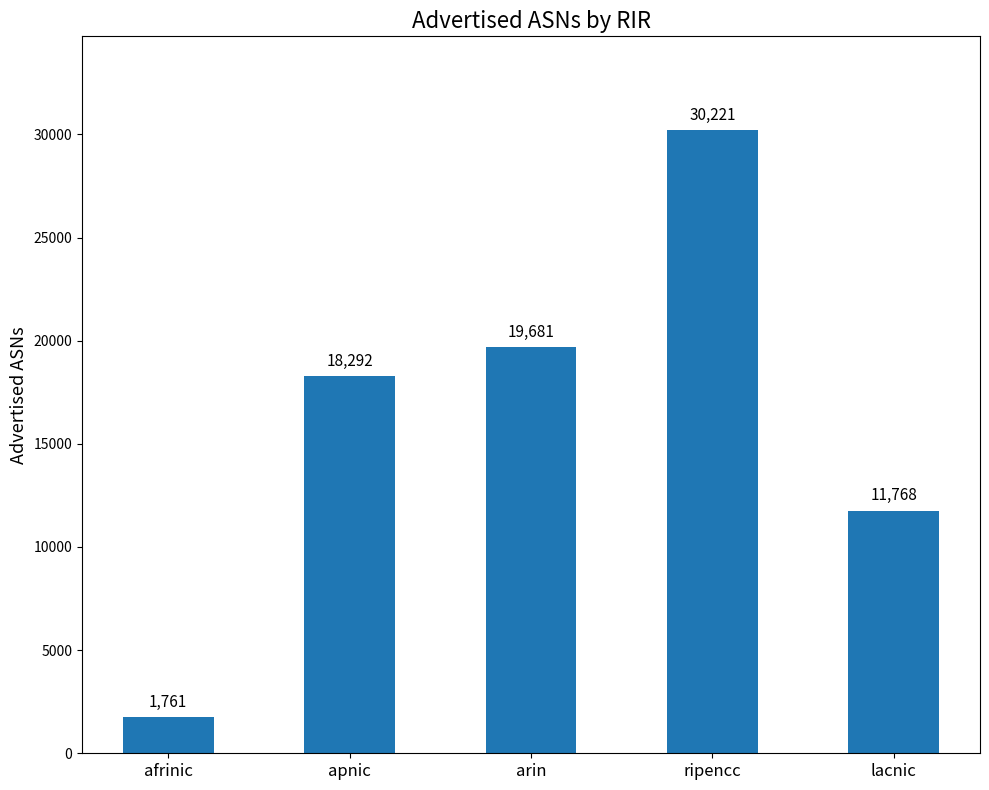

The value at arin is 28814. True or false?

False